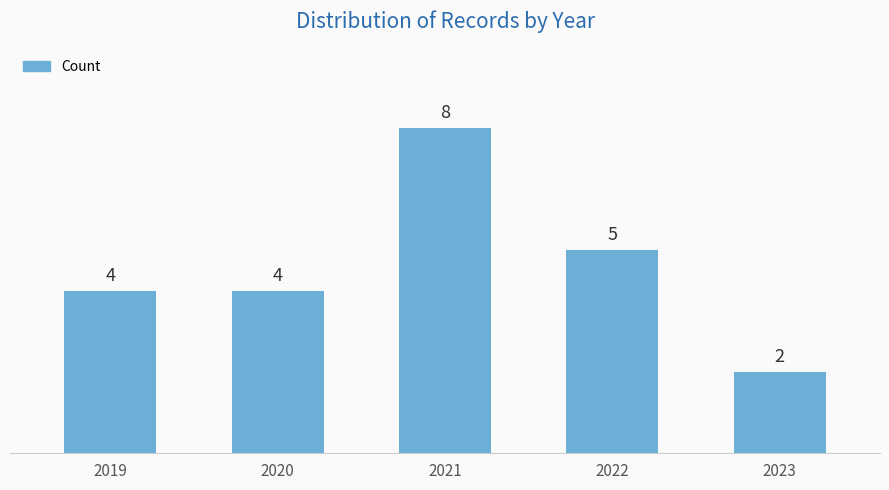

Is it true that the value at 2020 is 7?

False